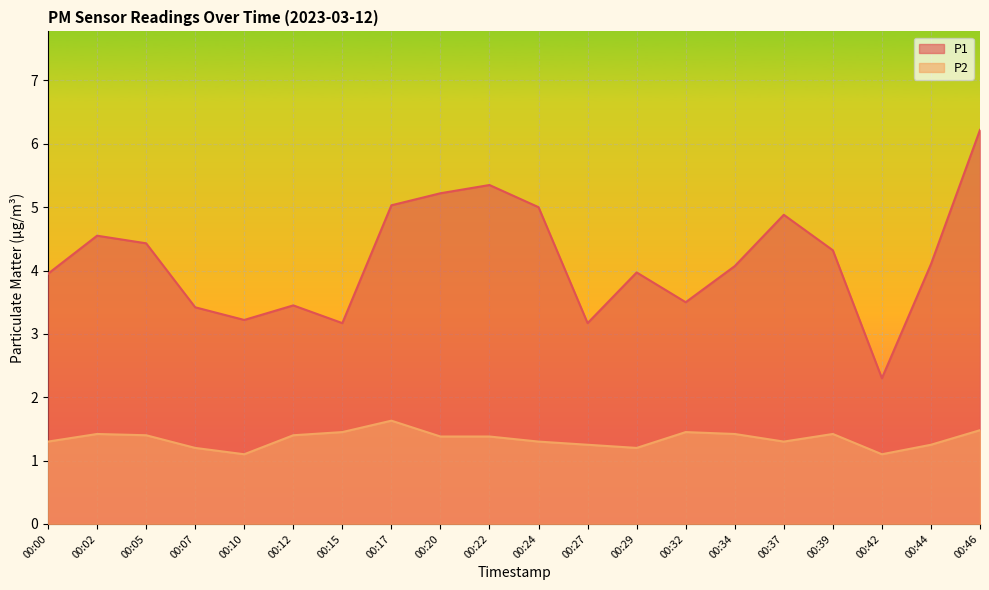

At 00:02, list the series in order from smallest to largest.

P2, P1